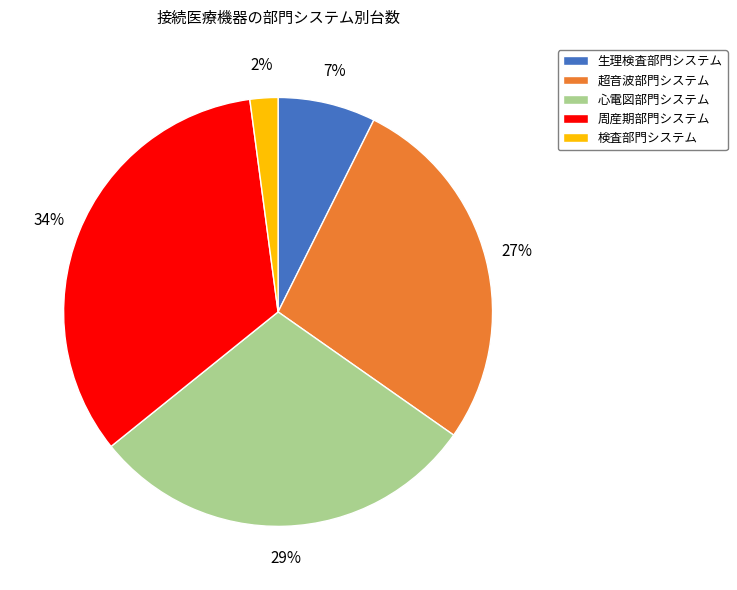

Rank the categories by value from lowest to highest.

検査部門システム, 生理検査部門システム, 超音波部門システム, 心電図部門システム, 周産期部門システム